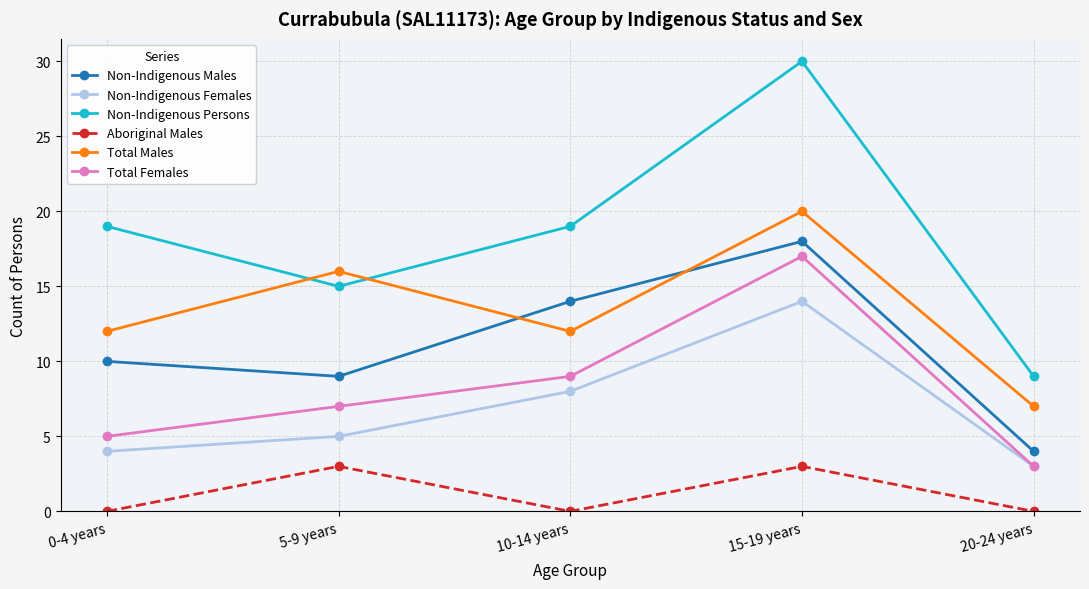

What are all the series names shown in the legend?

Non-Indigenous Males, Non-Indigenous Females, Non-Indigenous Persons, Aboriginal Males, Total Males, Total Females